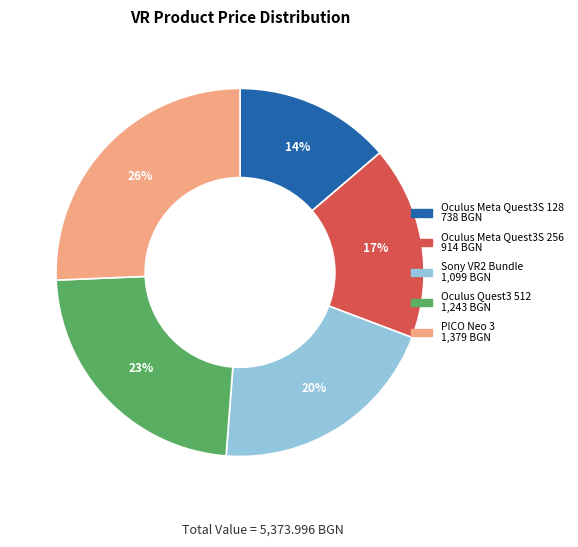

How many slices are in this pie chart?

5